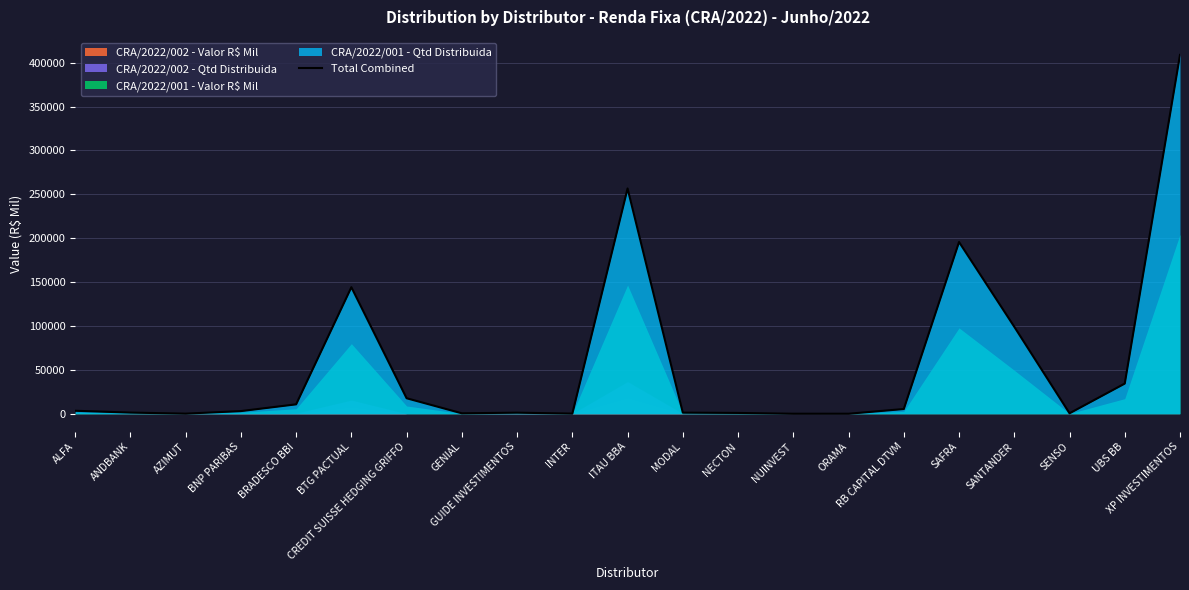

Is it true that the value at ORAMA is 30.3?

False